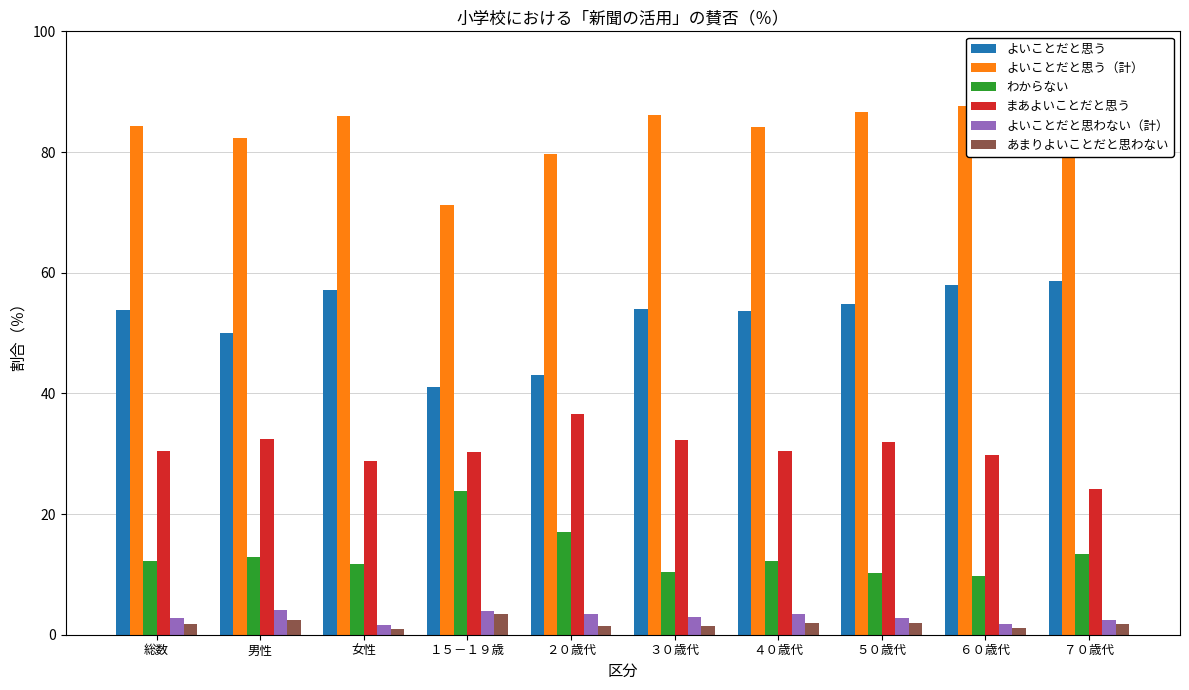

What is the spread (max minus min) of values at 総数?

82.6